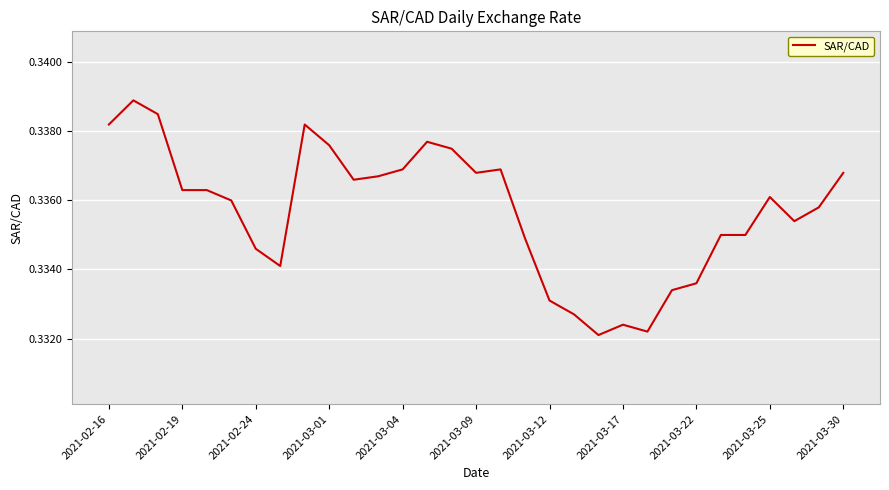

Is this an area chart (filled region under the line)?

No